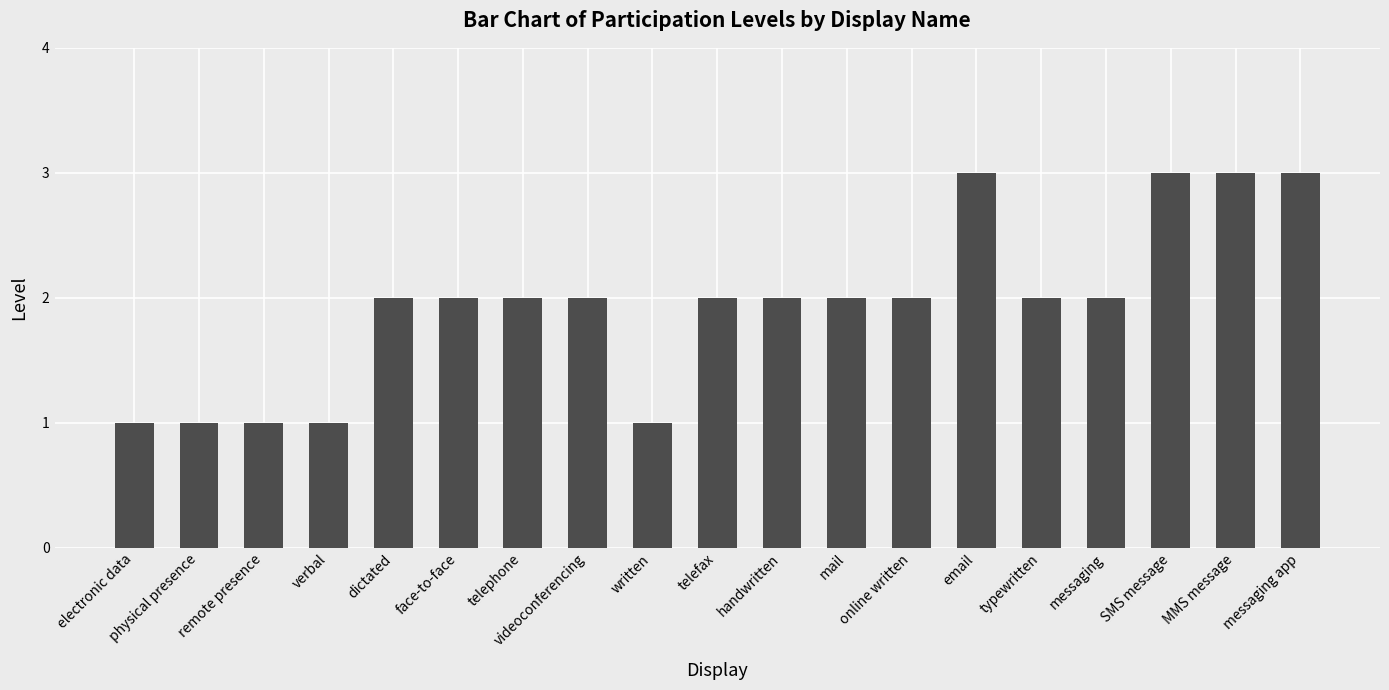

What position from the left is telefax?

10